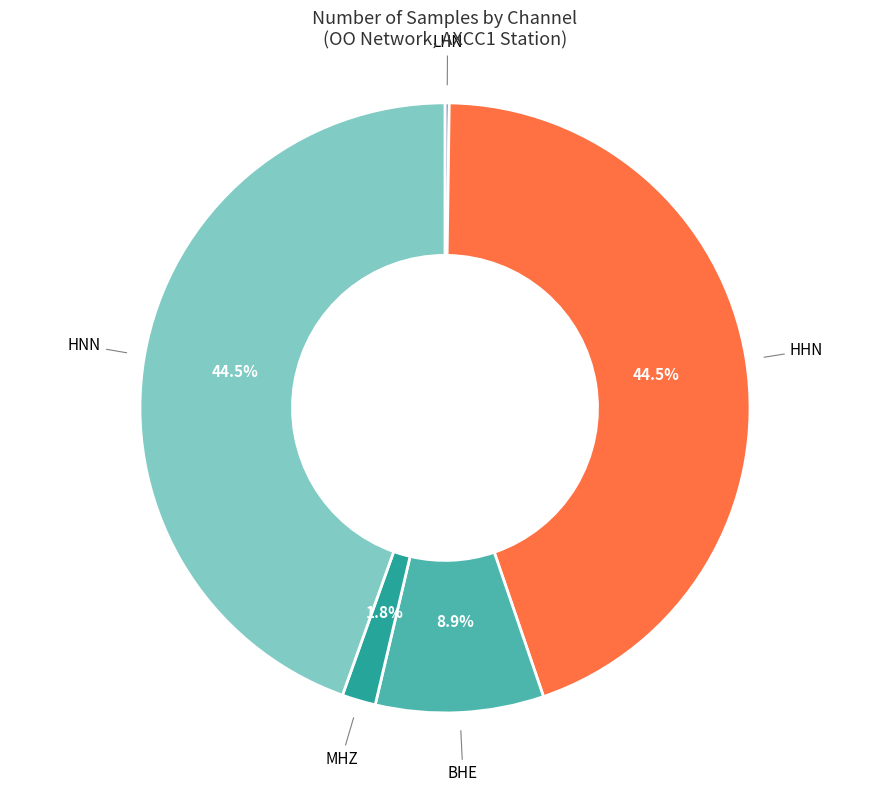

Does HHN account for over 50% of the chart?

No